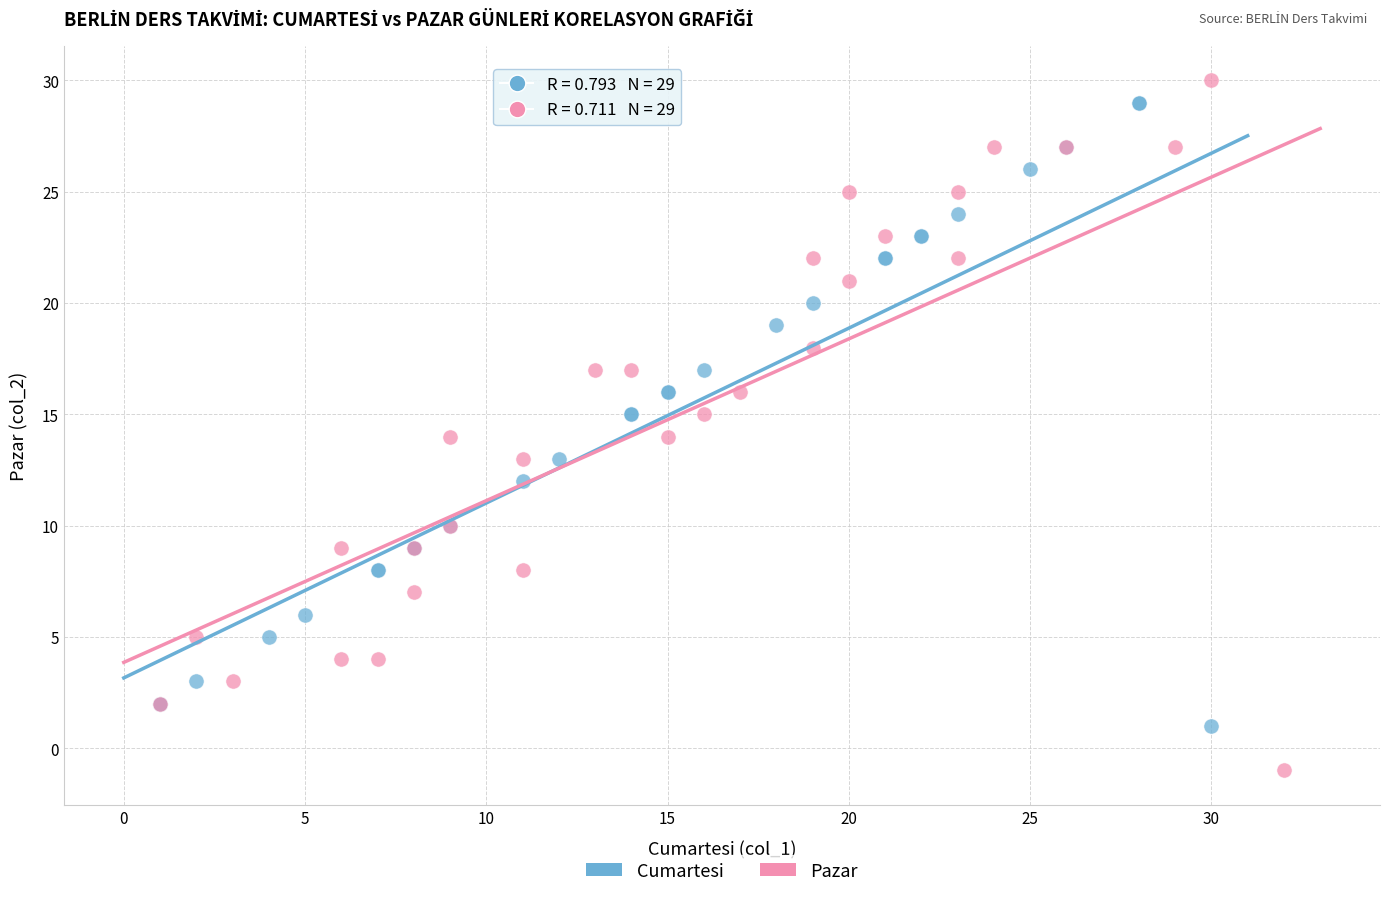

Which series reaches the minimum Y coordinate?

Pazar